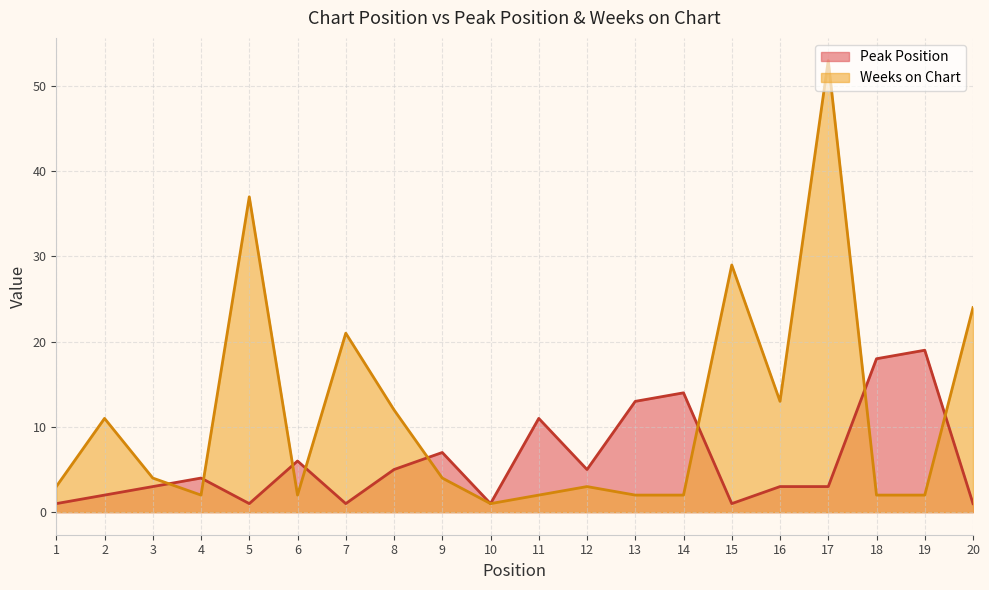

True or false: Weeks on Chart has a value of 2 at 3.

False